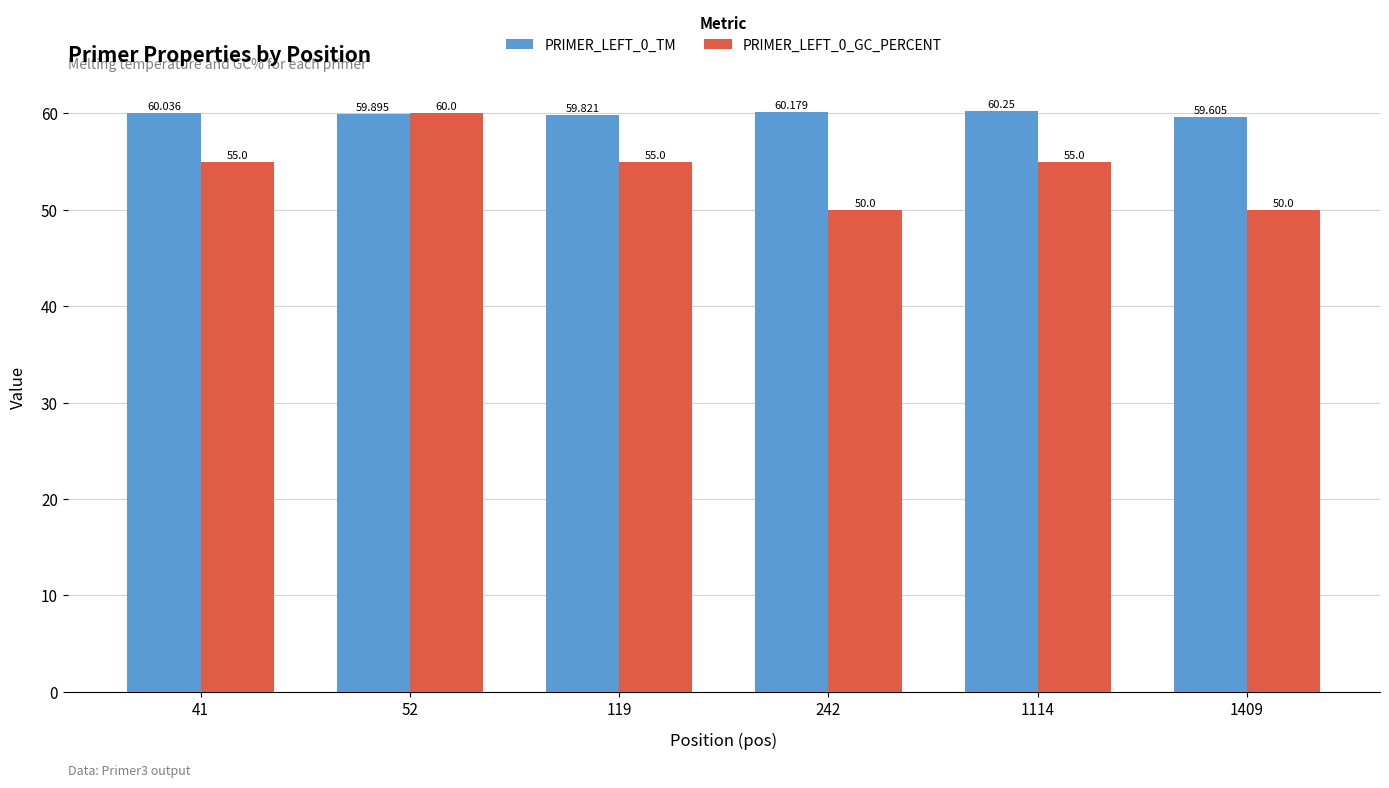

Is the value of PRIMER_LEFT_0_GC_PERCENT at 119 greater than the value of PRIMER_LEFT_0_TM at 1114?

No